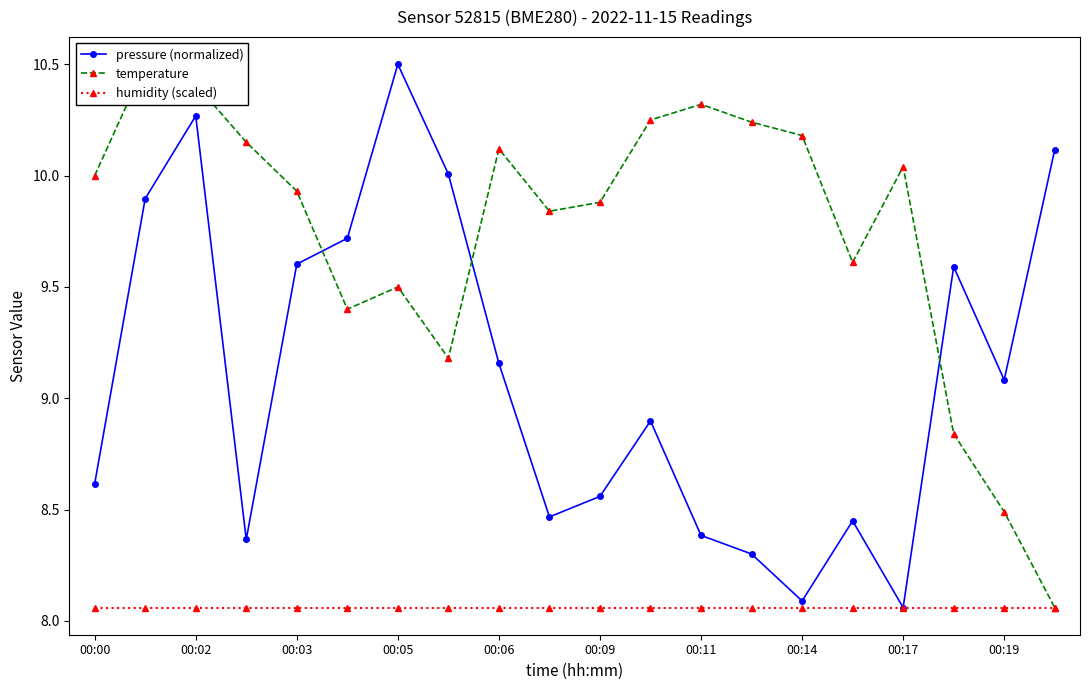

True or false: pressure (normalized) and humidity (scaled) cross at least once.

False